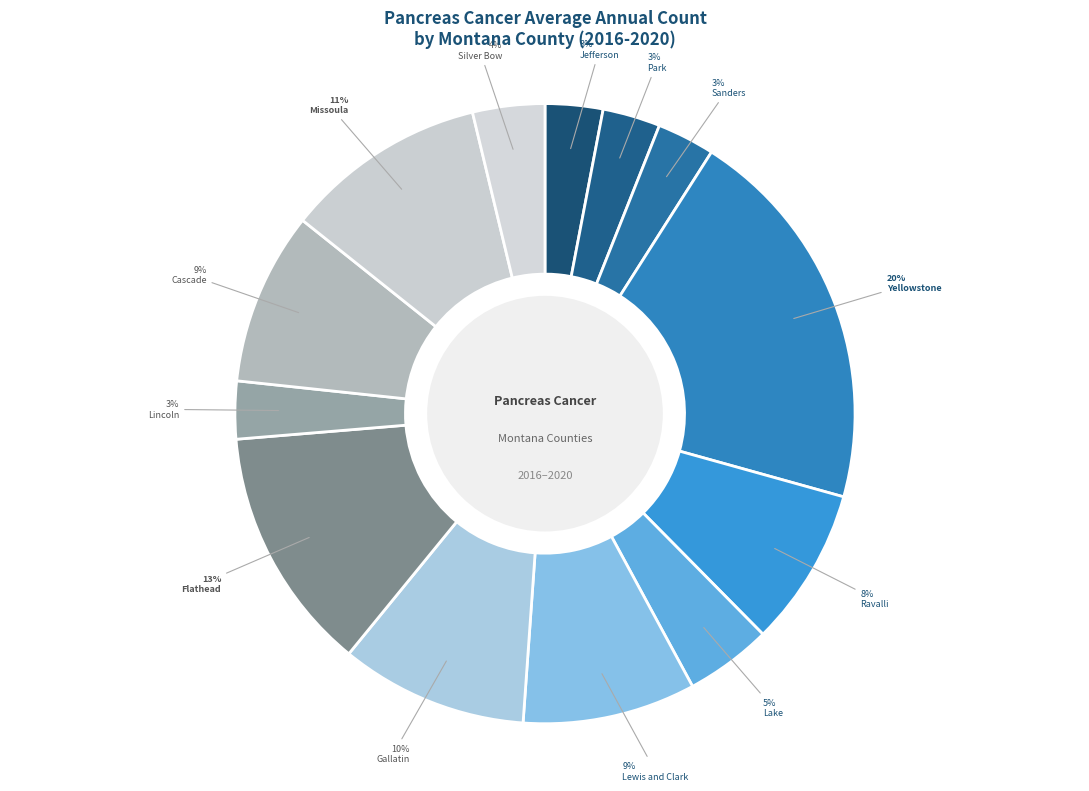

How many segments does this pie chart have?

13